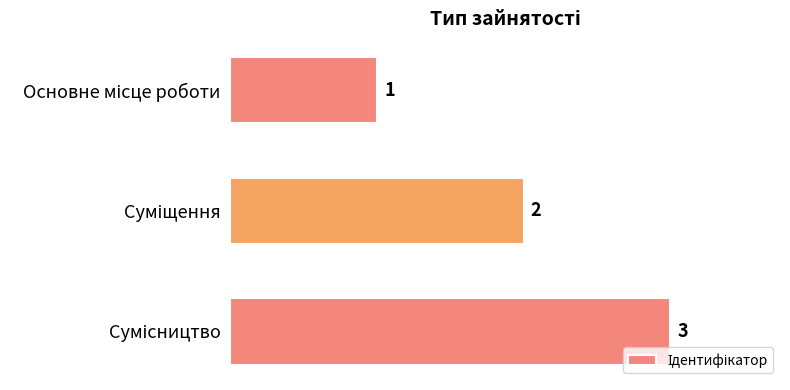

Count the values in the range 1 to 3.

3